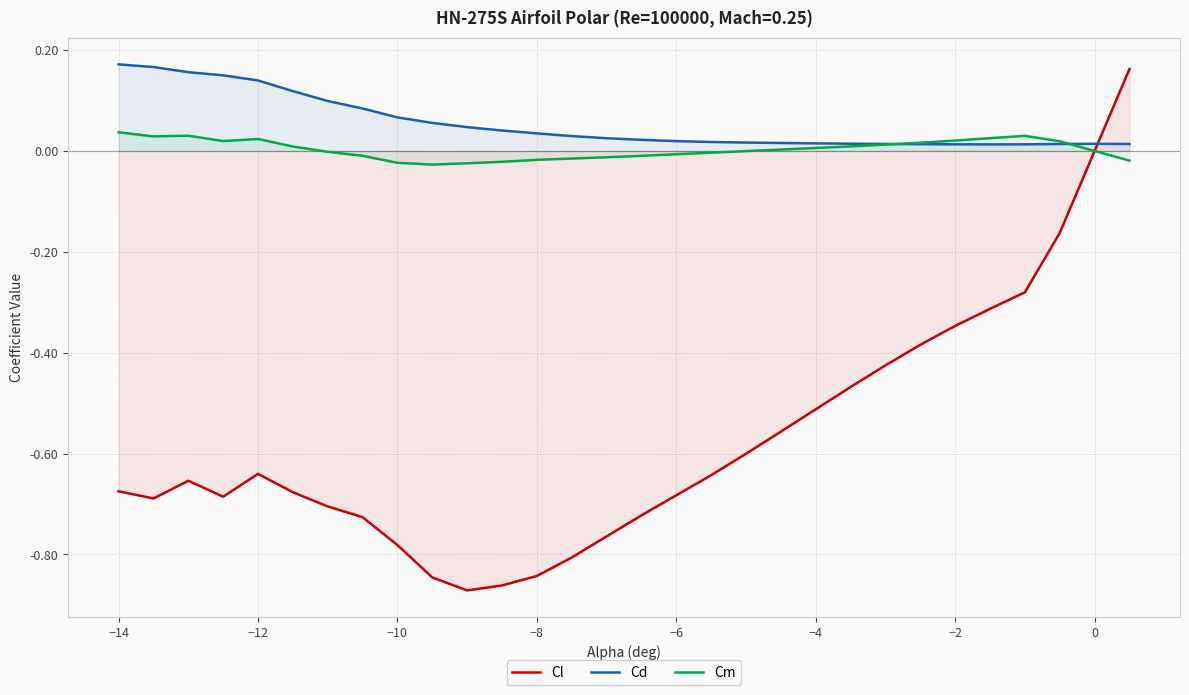

Which series has the largest total across all categories?

Cd